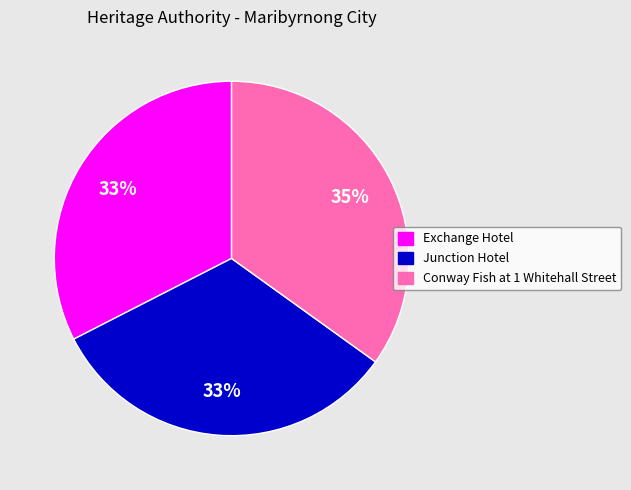

True or false: Exchange Hotel accounts for 33% of the total.

True